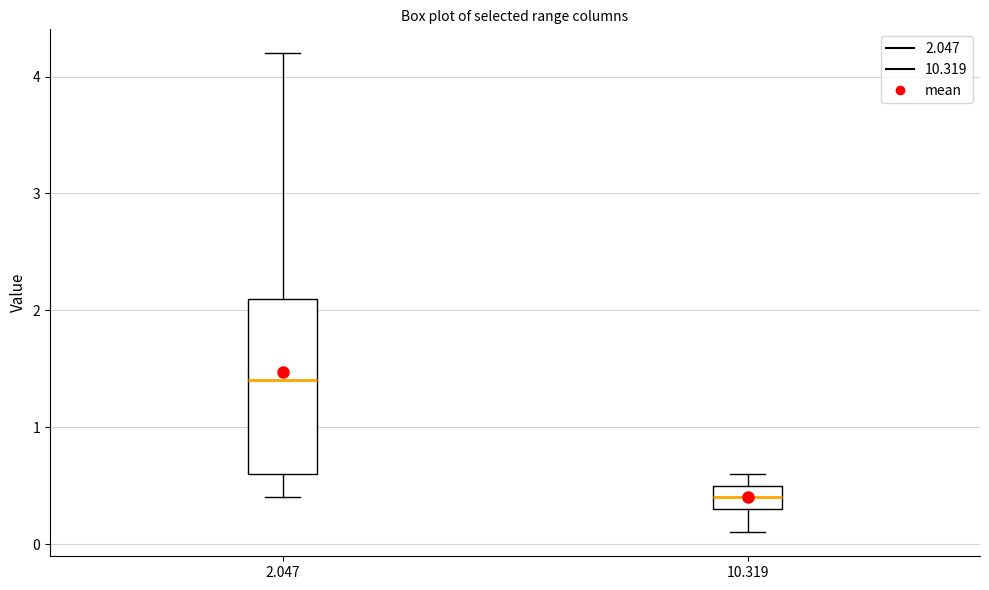

Reading left to right, transcribe this box plot: for each box, give where its median line is, the range the box spans, and where its two whiskers end, as read against the y-axis. The values are not printed on the chart, so give them approximately, as read against the axis.

2.047: median 1.4, box 0.6 to 2.1, whiskers 0.4 to 4.2
10.319: median 0.4, box 0.3 to 0.5, whiskers 0.1 to 0.6